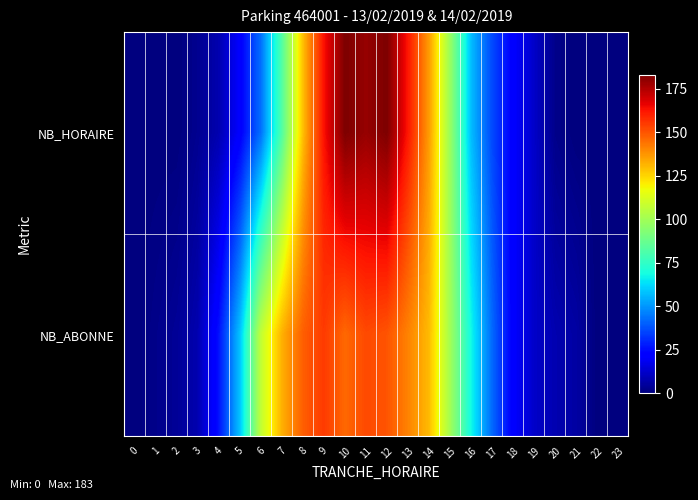

Reading right to left, list all the values displayed in this chart.

NB_HORAIRE: 23=0	22=0	21=0	20=2	19=12	18=21	17=36	16=57	15=98	14=136	13=162	12=183	11=179	10=183	9=163	8=129	7=82	6=43	5=21	4=8	3=3	2=0	1=0	0=0
NB_ABONNE: 23=0	22=0	21=6	20=8	19=12	18=21	17=42	16=68	15=100	14=130	13=141	12=150	11=152	10=146	9=155	8=148	7=132	6=107	5=58	4=26	3=8	2=4	1=2	0=0